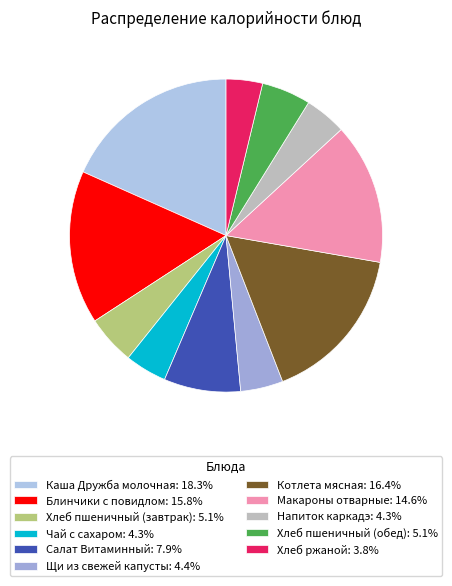

Is it true that Котлета мясная is 16% of the pie?

True